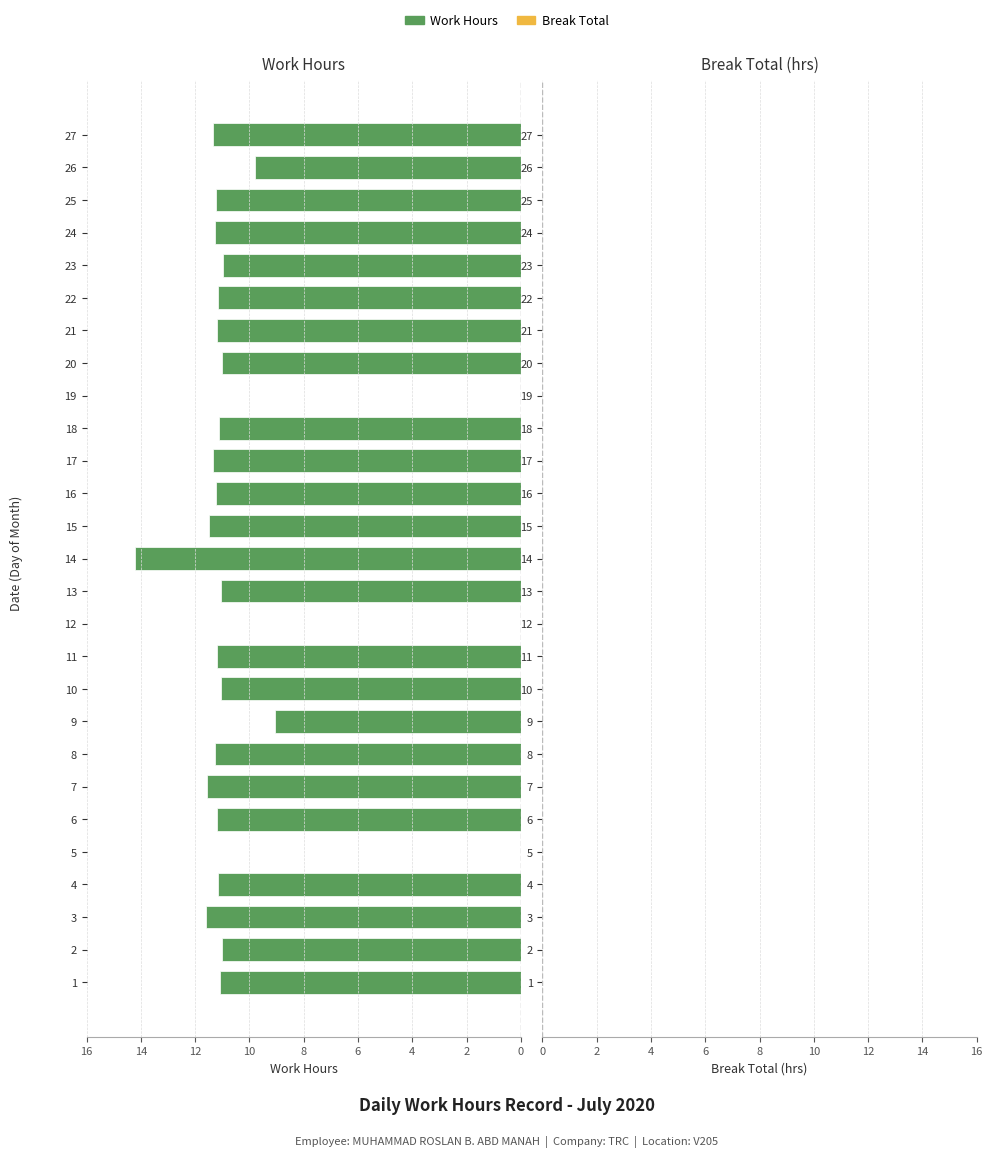

Are the bars grouped side by side (vs. stacked)?

No